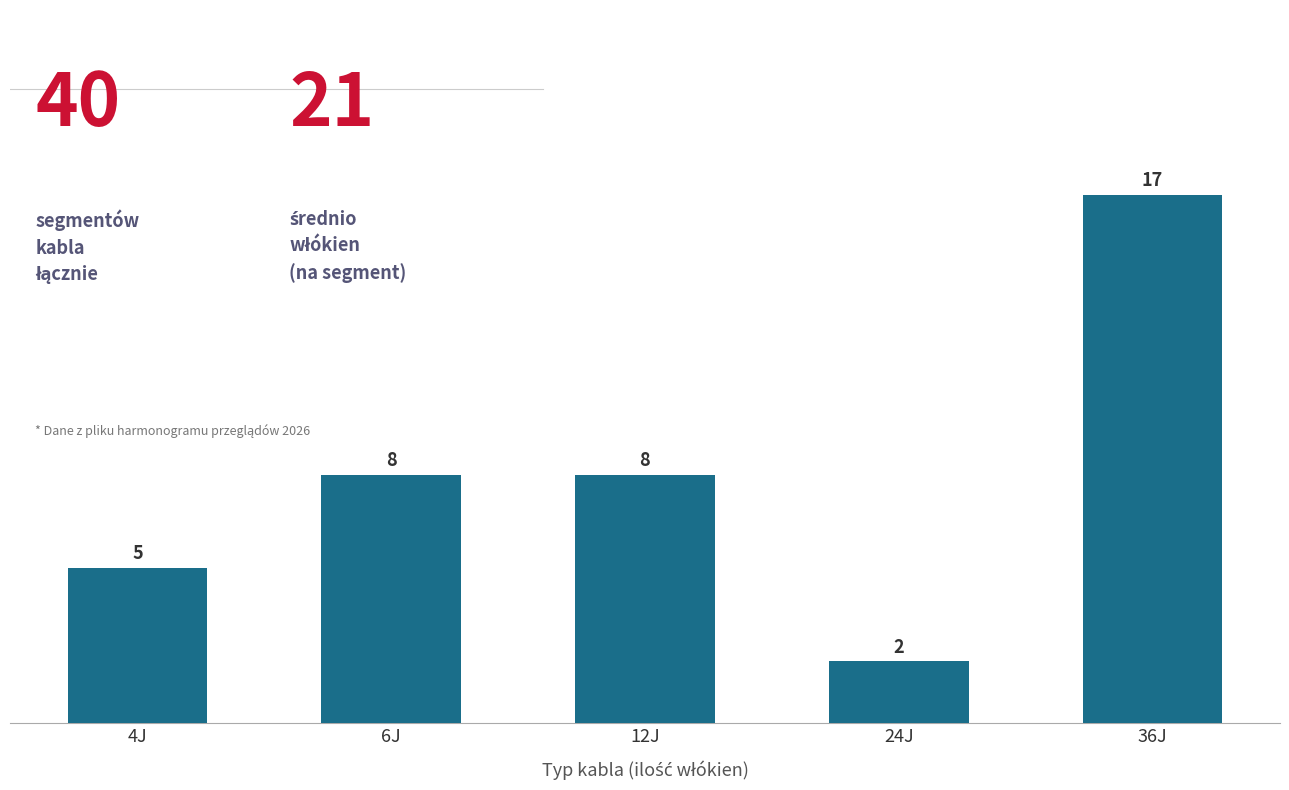

How many bars are there in total?

5